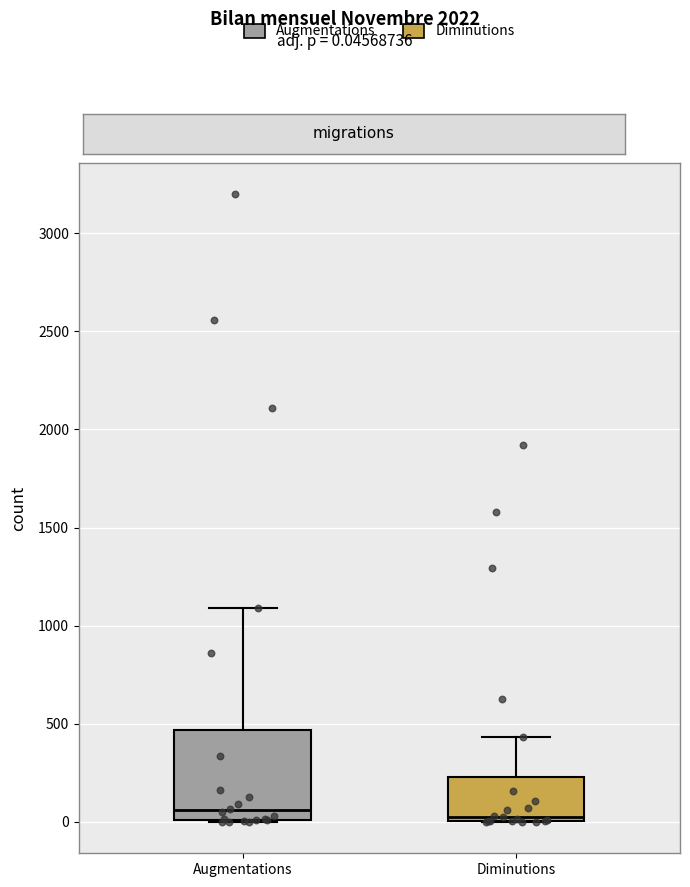

Reading left to right, transcribe this box plot: for each box, give where its median line is, the range the box spans, and where its two whiskers end, as read against the y-axis. The values are not printed on the chart, so give them approximately, as read against the axis.

Augmentations: median 50, box 0 to 450, whiskers 0 to 1100
Diminutions: median 50, box 0 to 250, whiskers 0 to 450